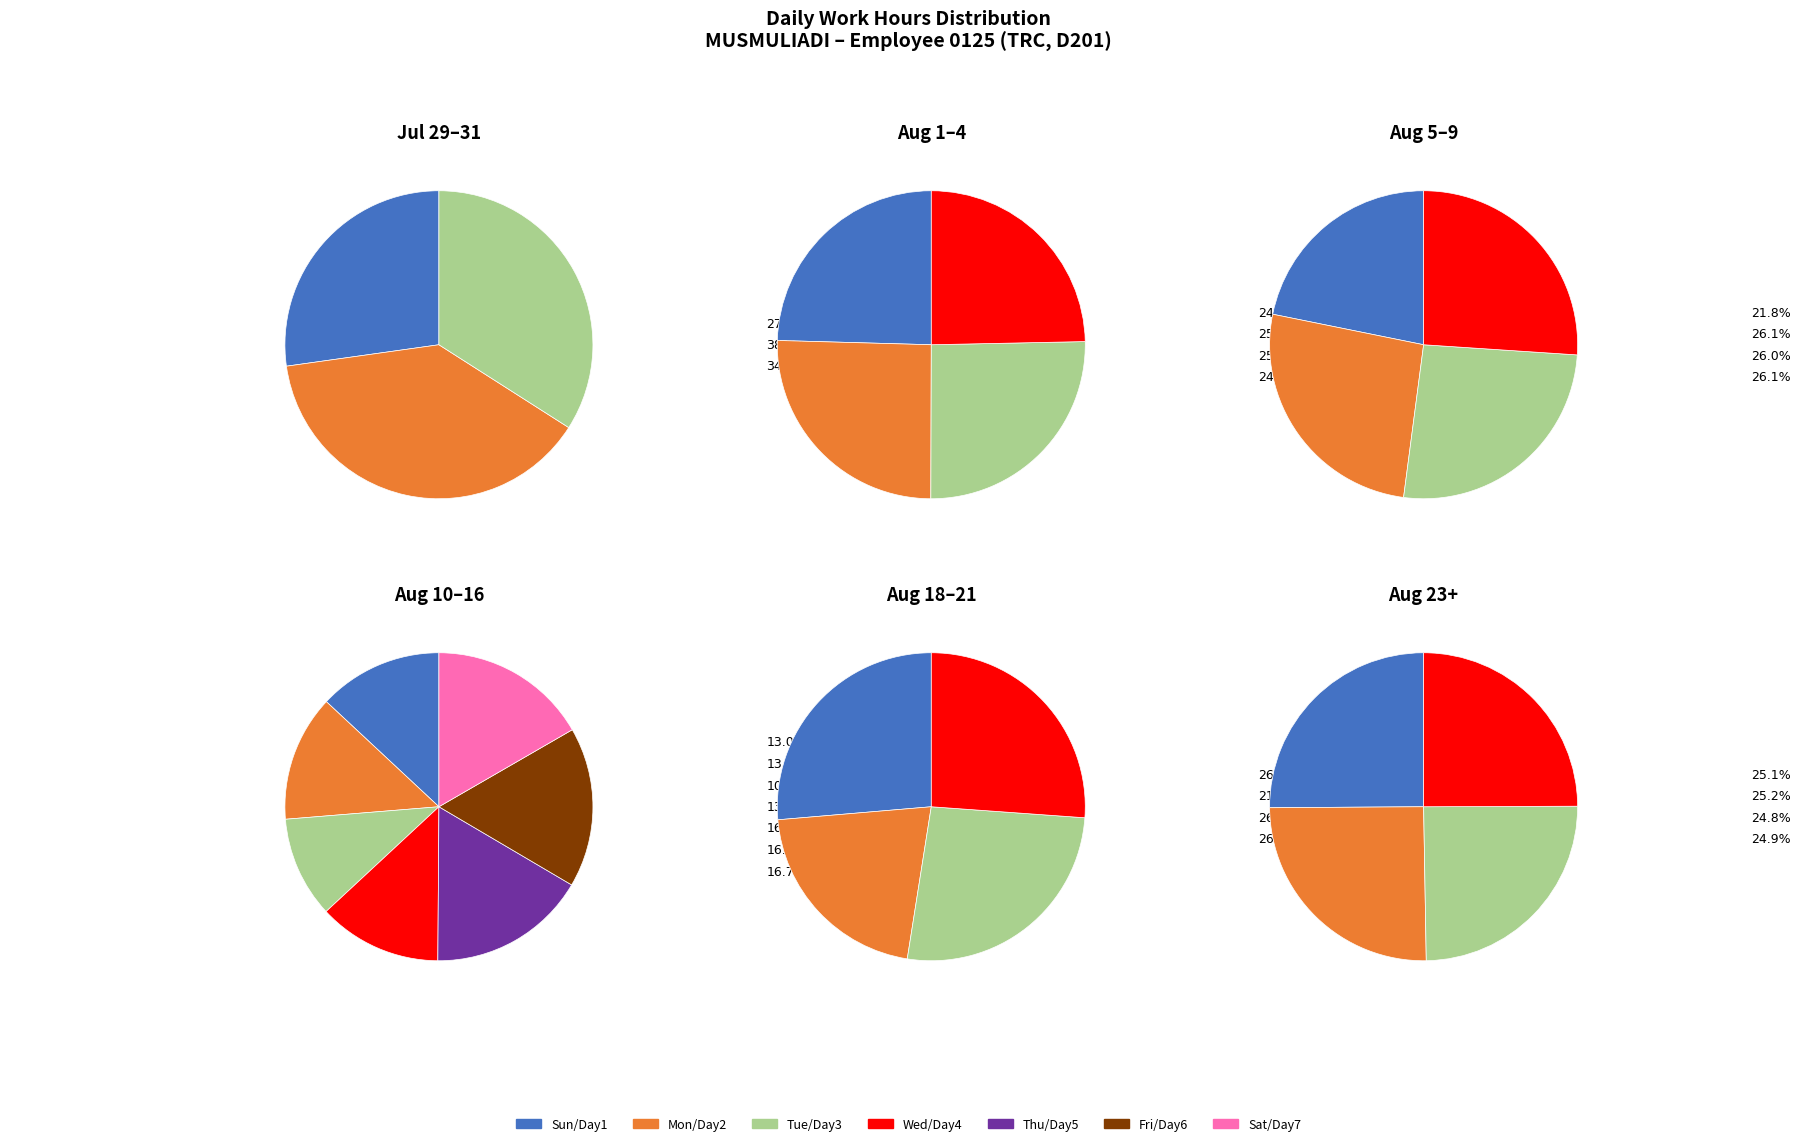

Does Day 31 represent more than half of the total?

No